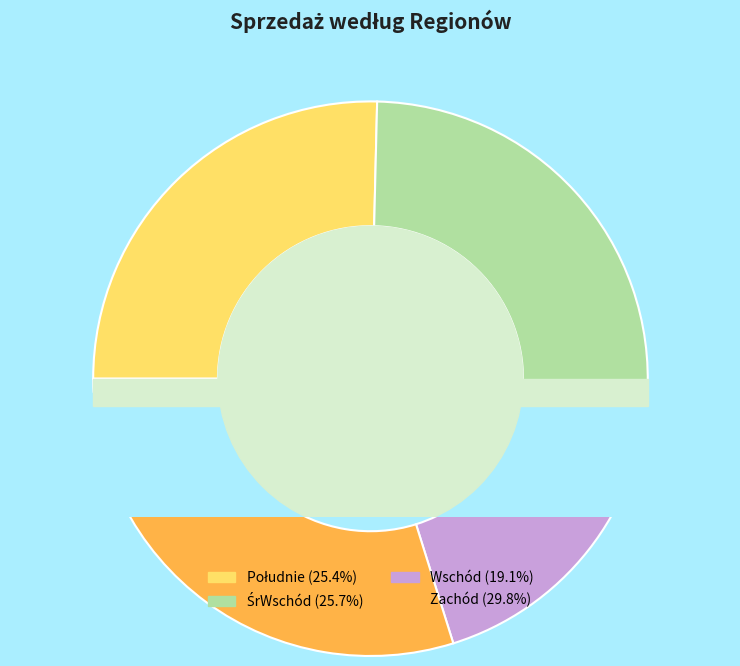

Approximately how many times larger is the value at Wschód compared to Zachód?

0.6